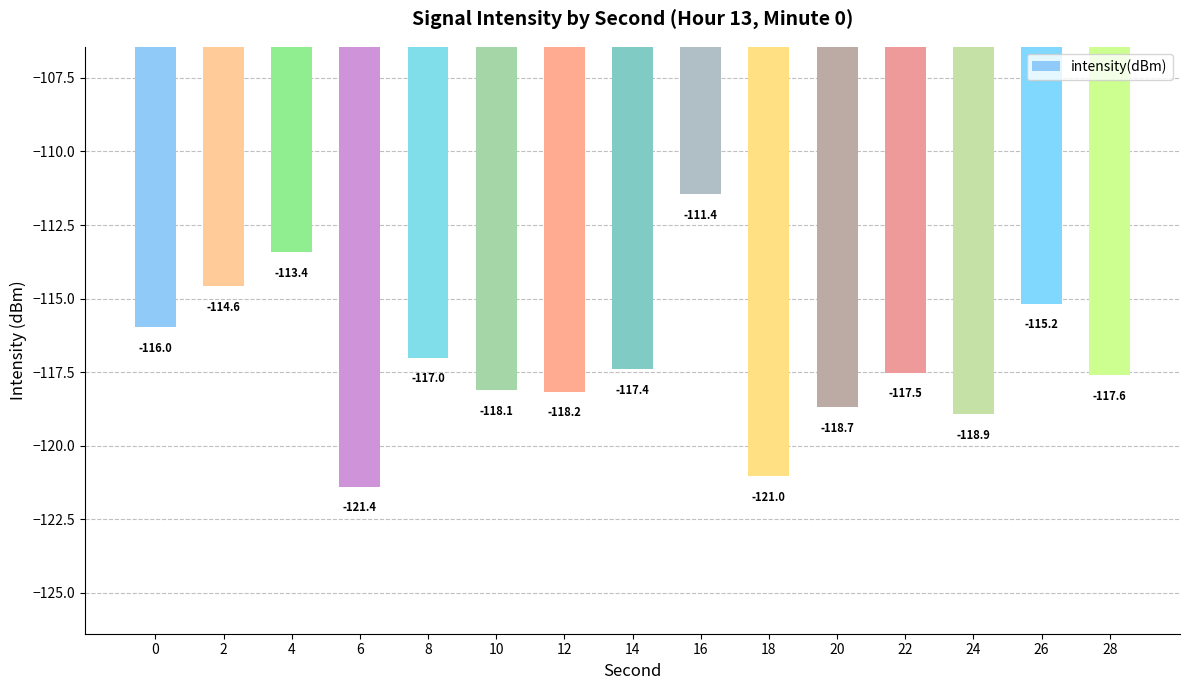

Are the bars horizontal?

No